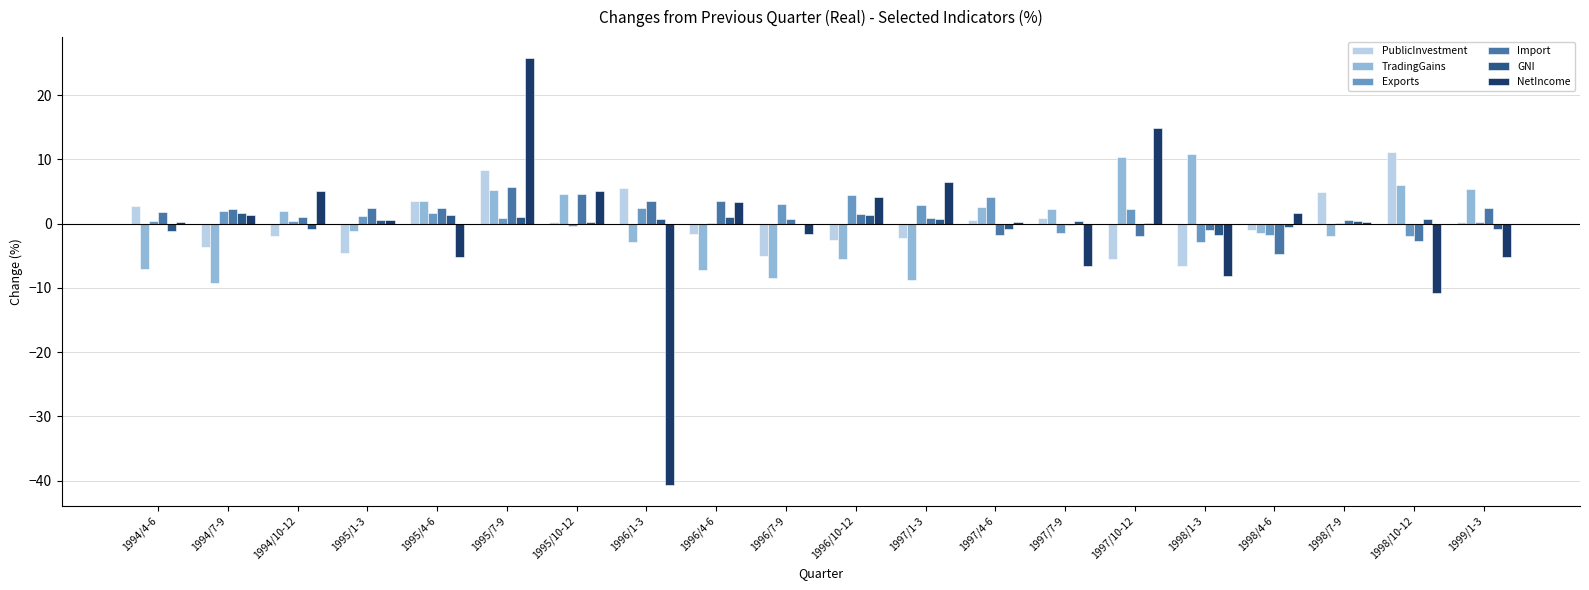

The value of TradingGains at 1994/4-6 is -7.0. True or false?

True